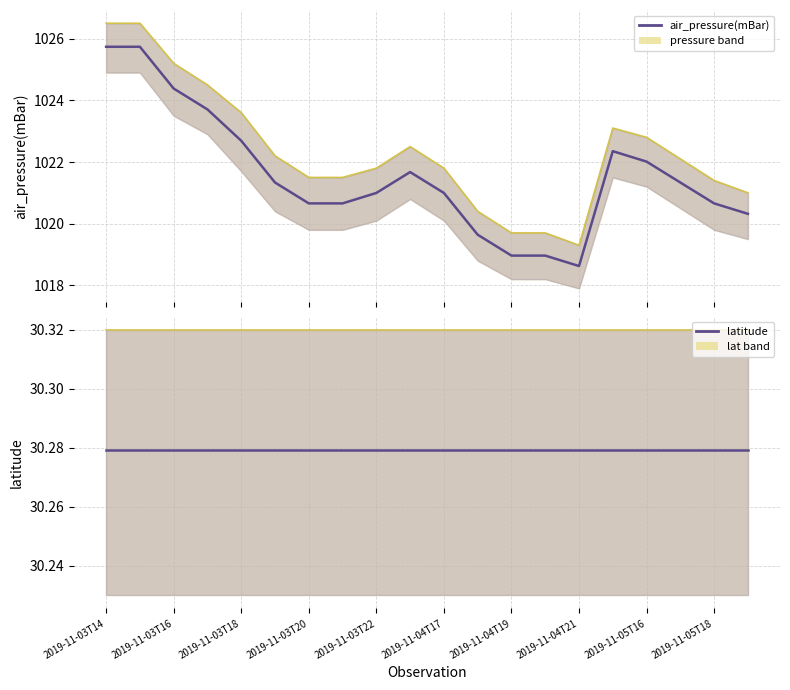

How many data points does each series have?

20